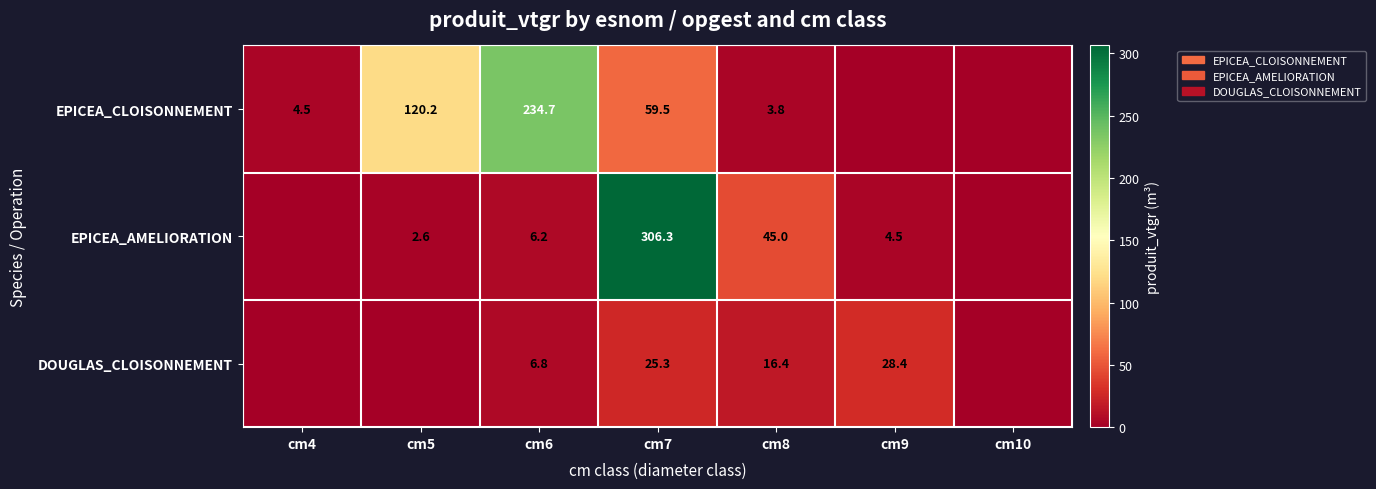

What is the difference between the EPICEA_CLOISONNEMENT values at cm8 and cm5?

116.4